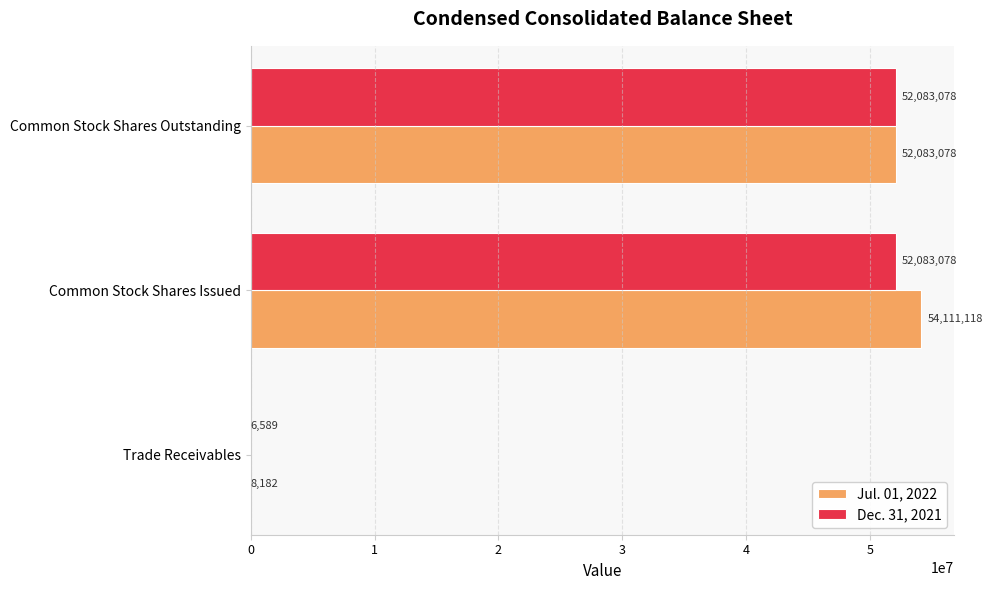

What is the greatest value displayed?

54111118